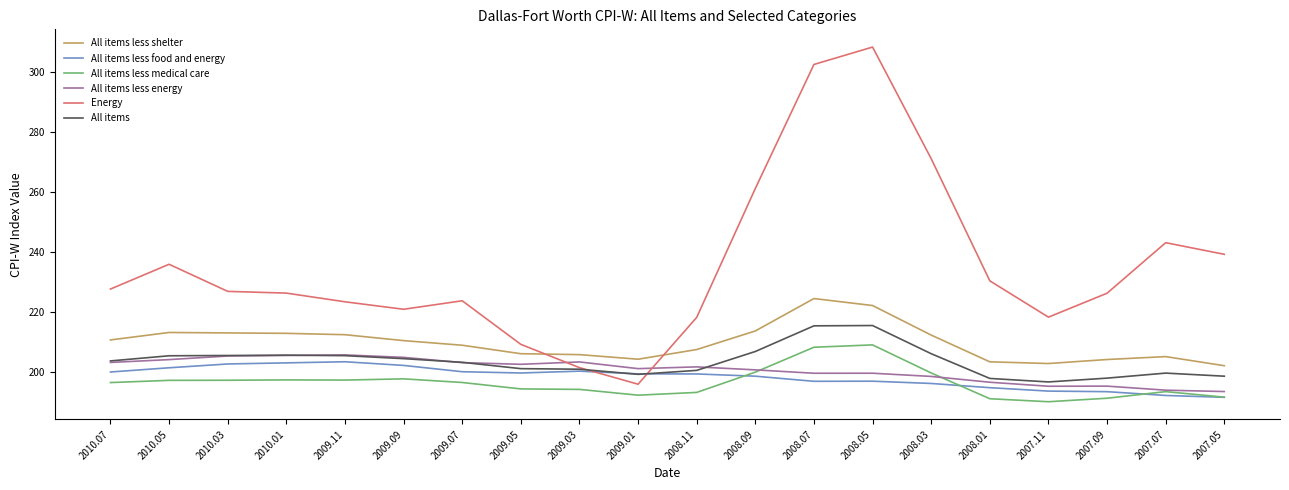

What is the difference between the highest and lowest values at 2008.05?

111.6